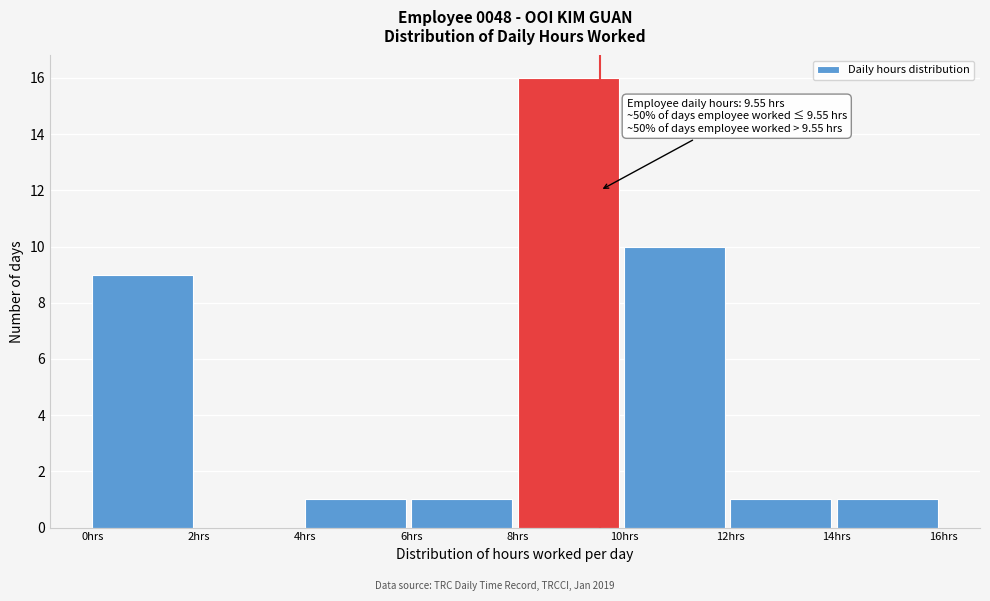

Which range on the x-axis has the tallest bar?

8 to 10